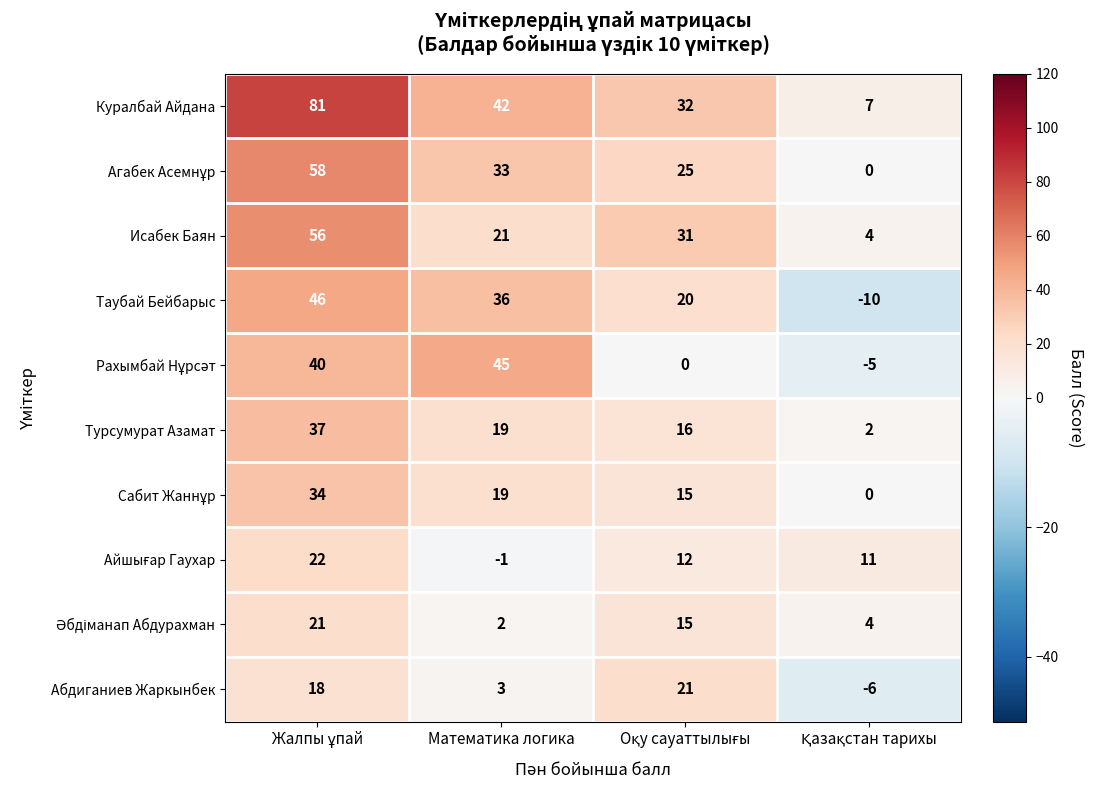

Which series has the largest total across all categories?

Куралбай Айдана